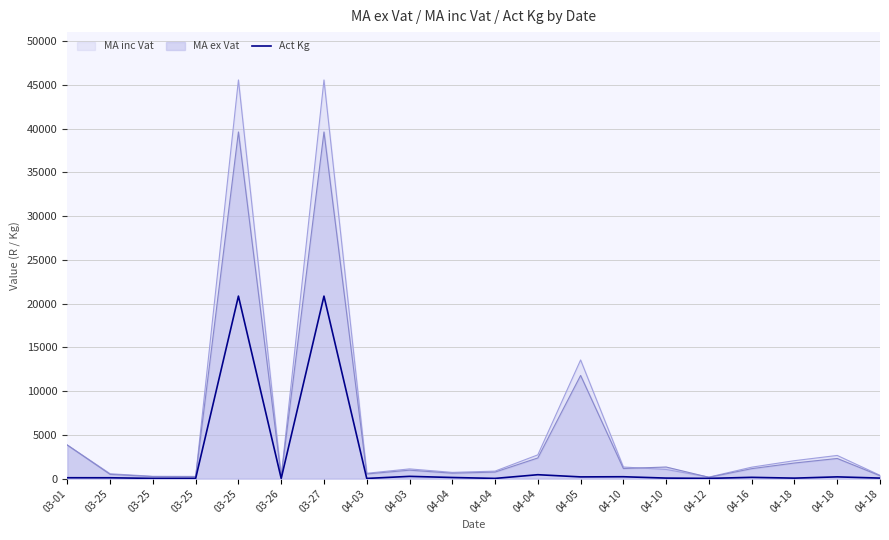

Reading right to left, extract all data points from this chart.

04-18=64.0	04-18=203.0	04-18=59.0	04-16=149.0	04-12=30.0	04-10=64.0	04-10=218.0	04-05=200.0	04-04=450.0	04-04=28.0	04-04=132.0	04-03=261.0	04-03=25.0	03-27=20857.5	03-26=26.0	03-25=20857.5	03-25=31.2	03-25=29.0	03-25=100.0	03-01=104.0